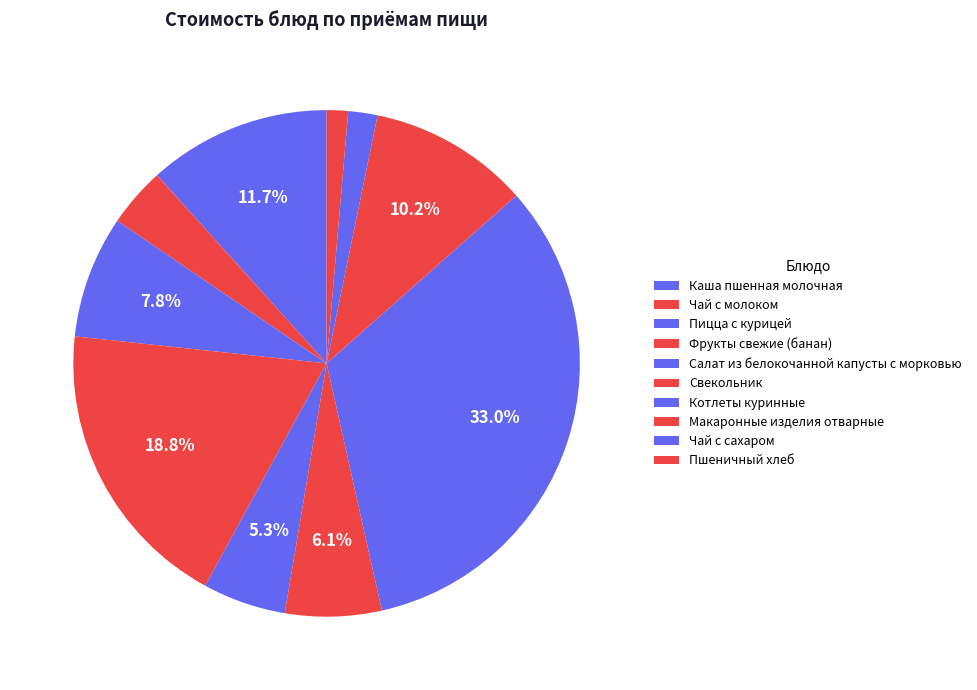

To the nearest percent, what portion does Макаронные изделия отварные represent?

10%